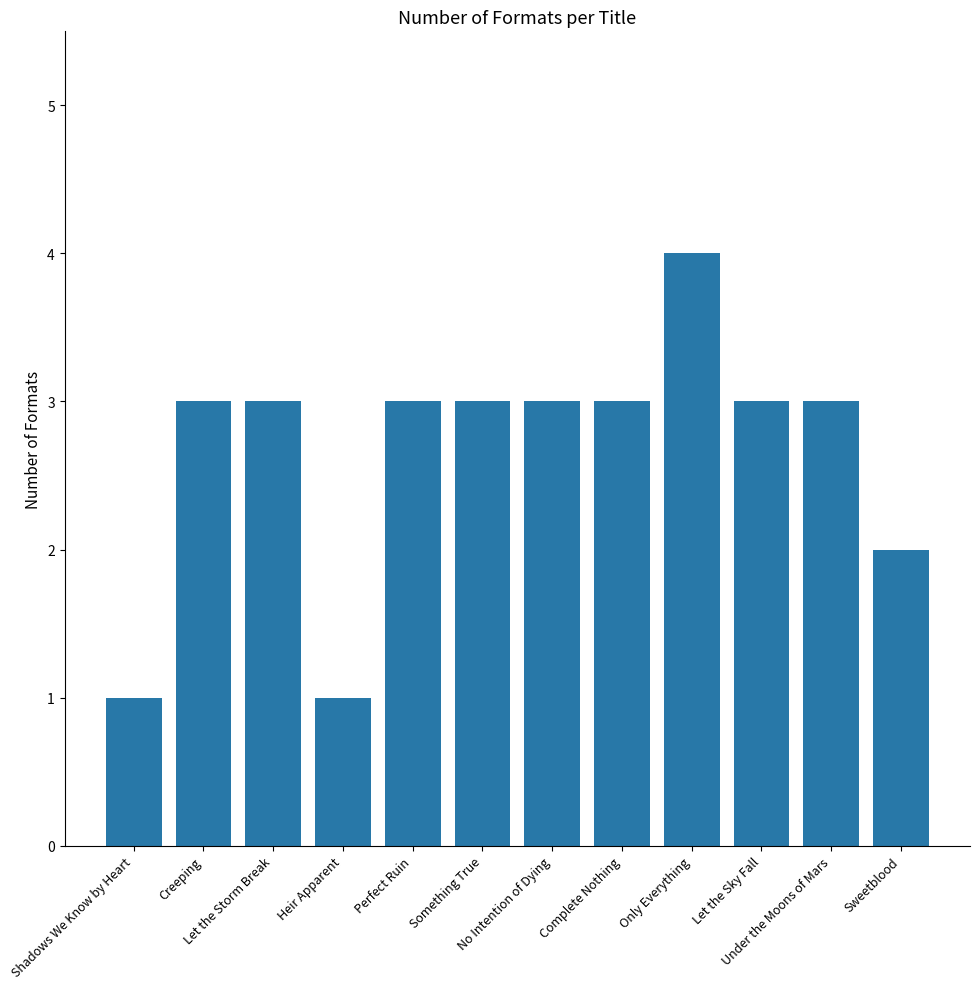

The chart shows a value of 1 at Heir Apparent. True or false?

True